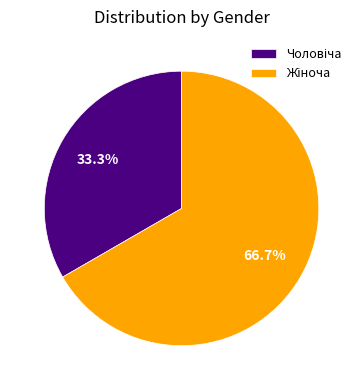

Is there a majority slice in this chart?

Yes